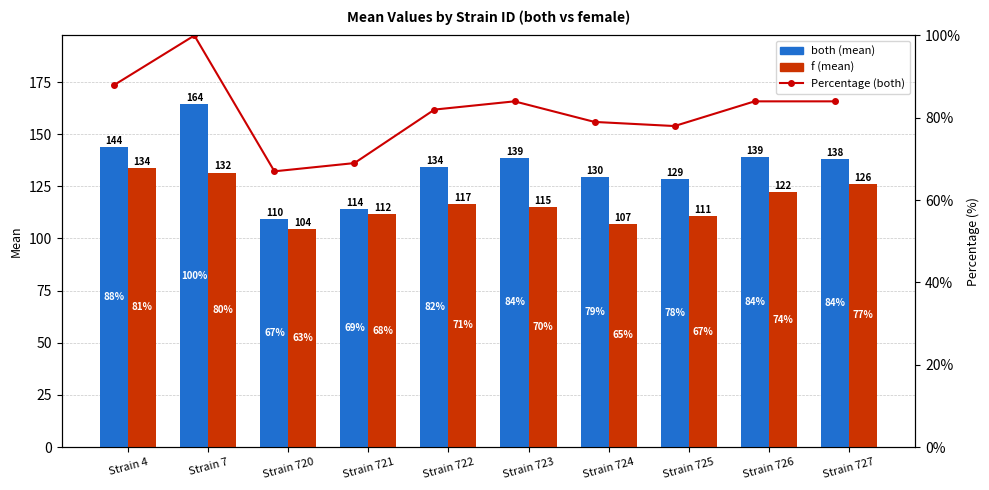

What is the difference between the maximum and minimum values in the Percentage (both) series?

33.0